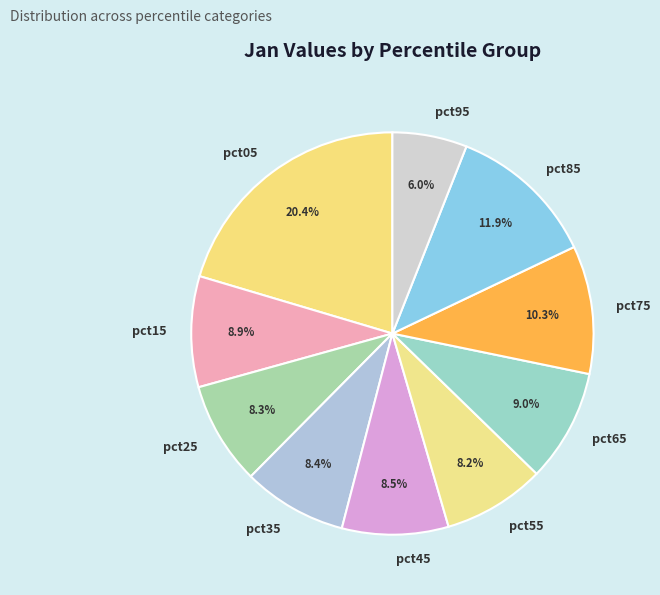

How many segments does this pie chart have?

10